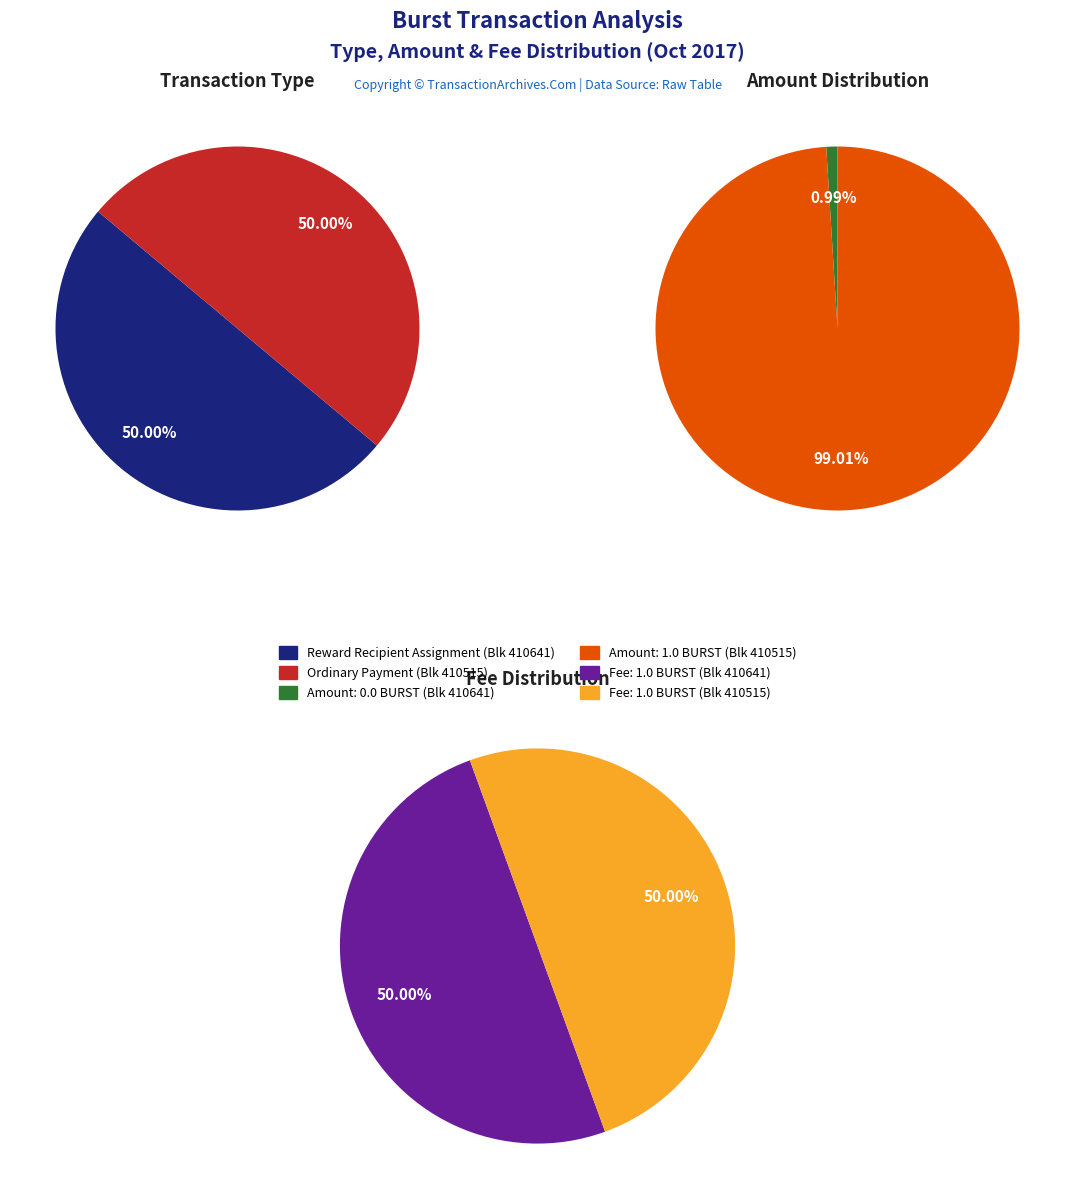

Do 410641 and 410515 together represent more than half of the pie?

Yes